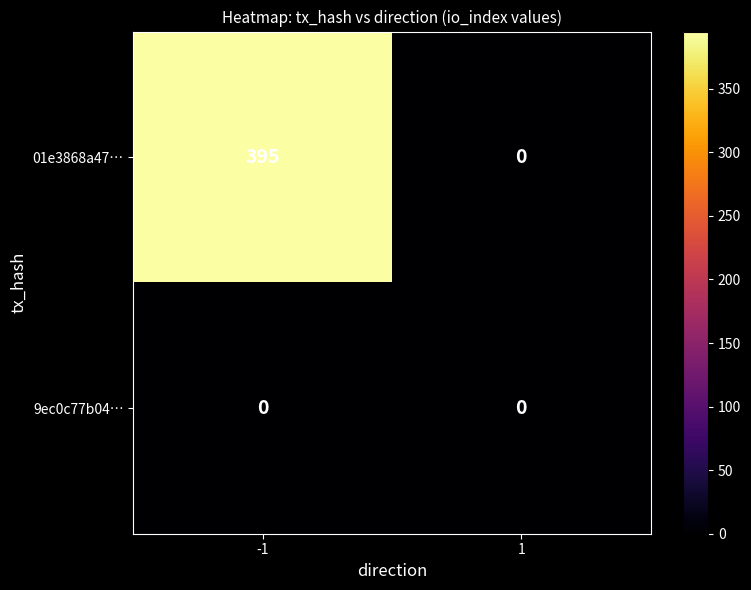

At -1, list the series in order from smallest to largest.

9ec0c77b04…, 01e3868a47…